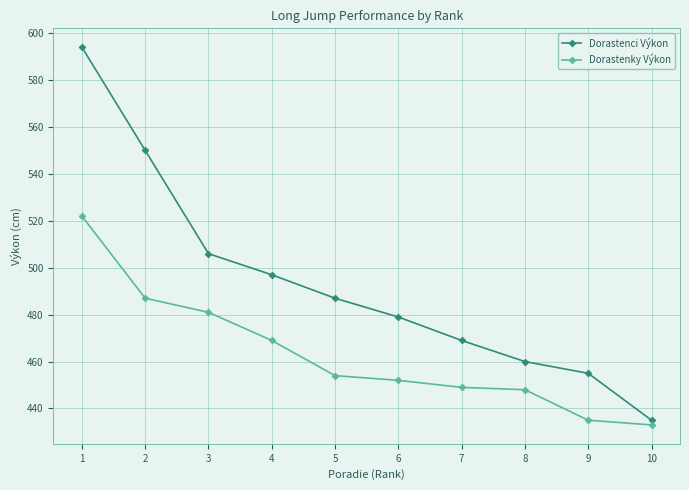

What is the difference between the highest and lowest values at 7?

20